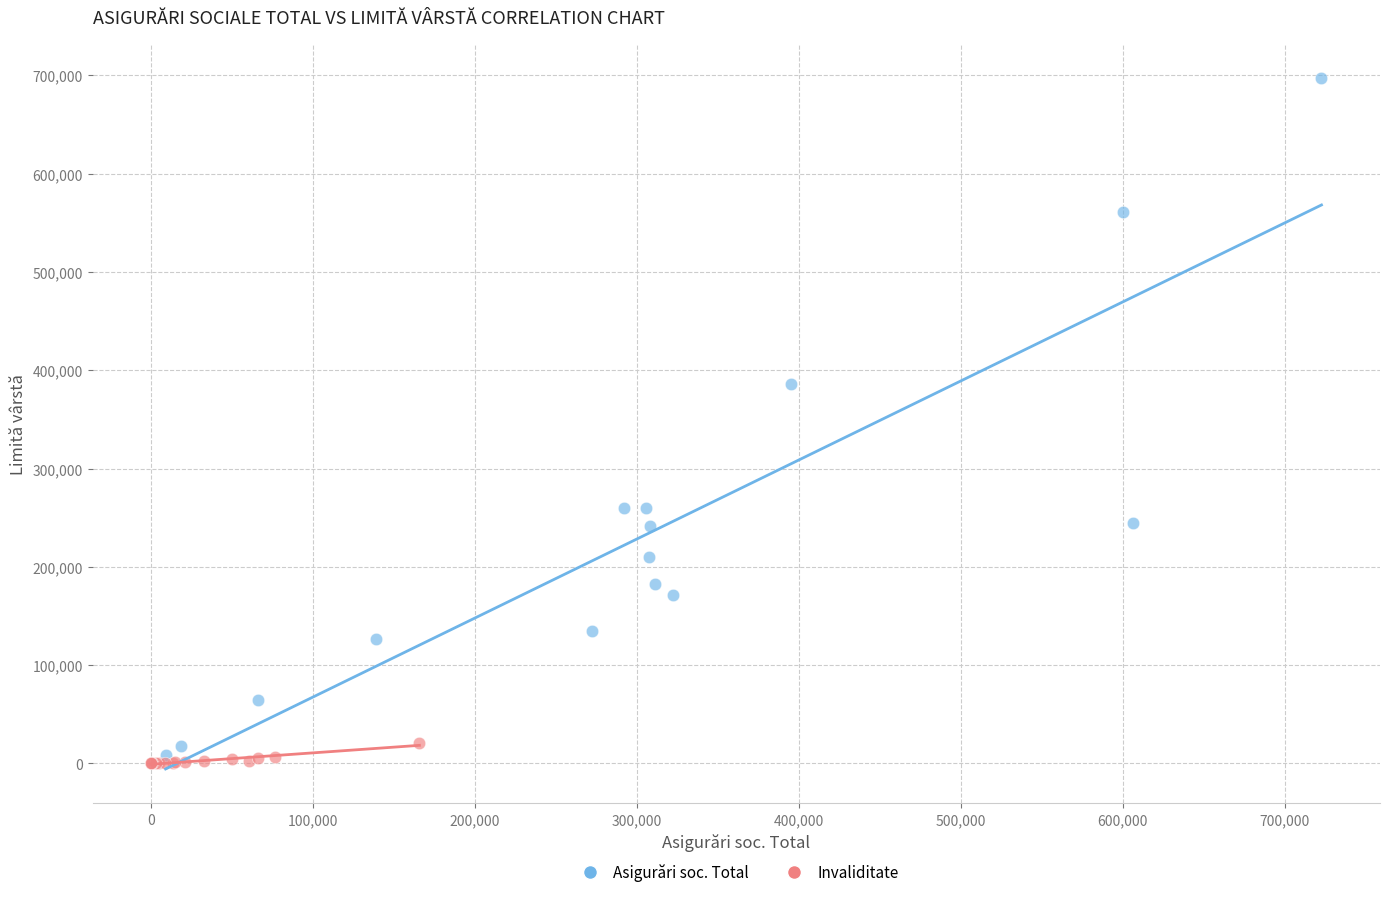

Which series has the widest spread of Y values?

Asigurări soc. Total